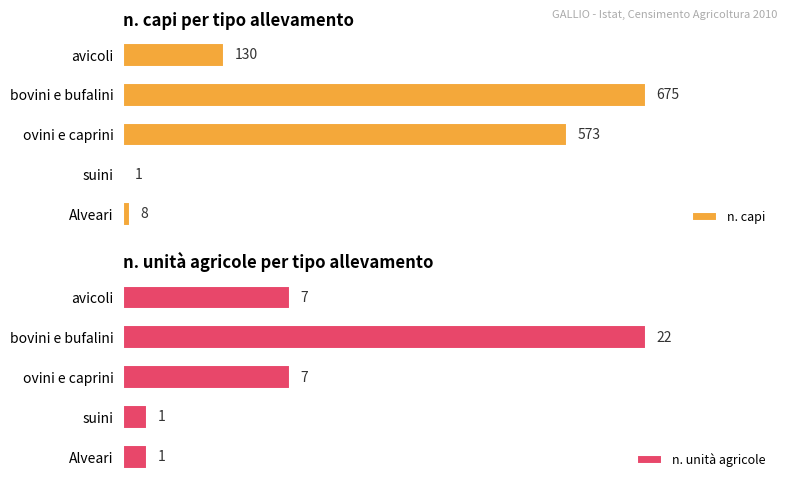

Which series has the largest total across all categories?

n. capi